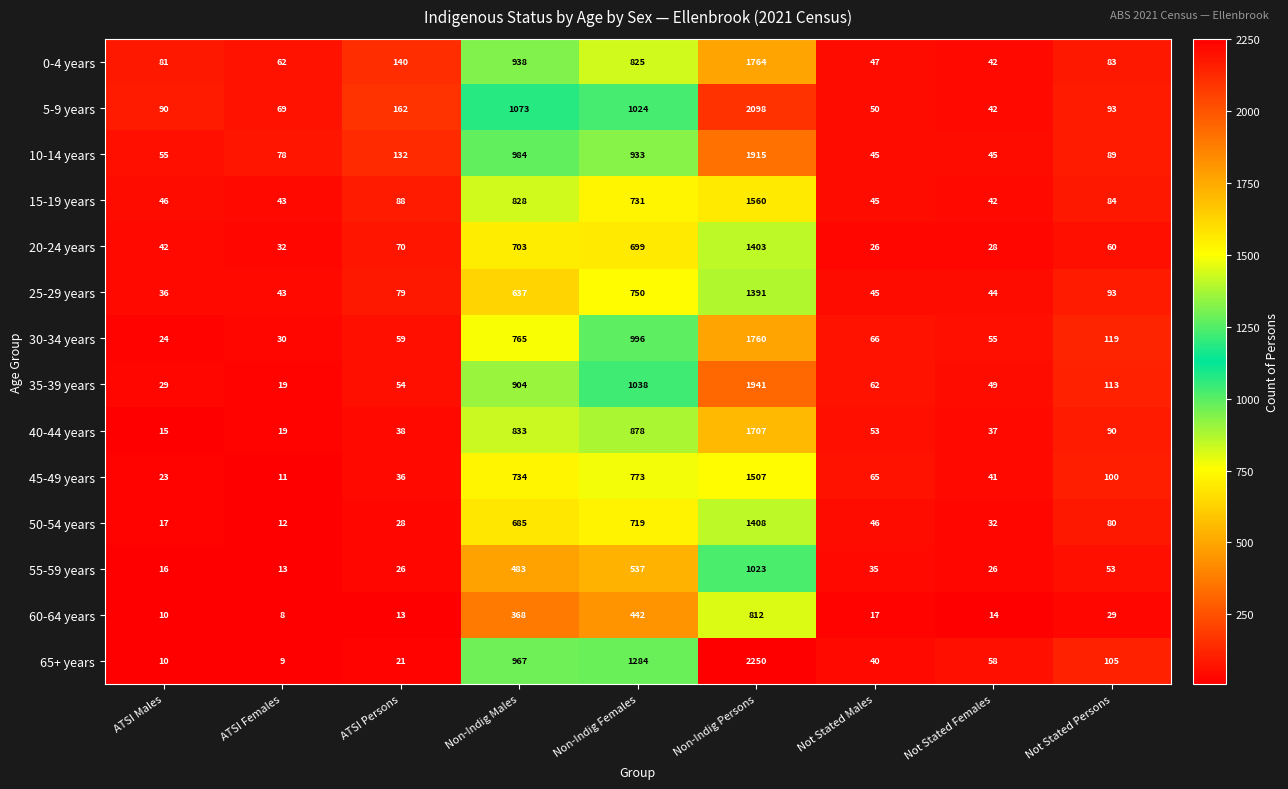

Count the number of data series in this chart.

14